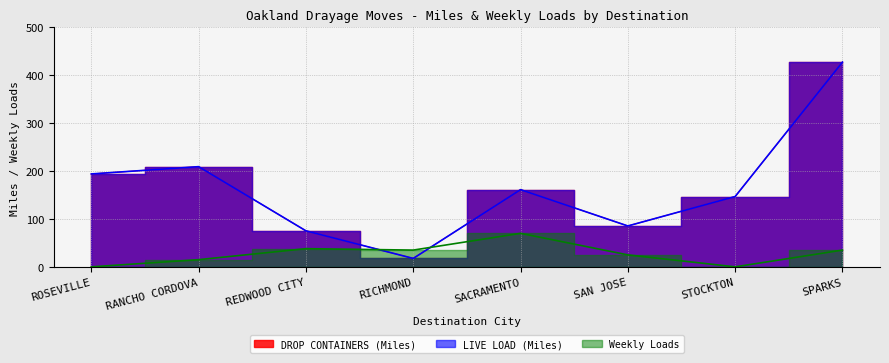

At RICHMOND, list the series in order from largest to smallest.

Weekly Loads, DROP CONTAINERS (Miles), LIVE LOAD (Miles)